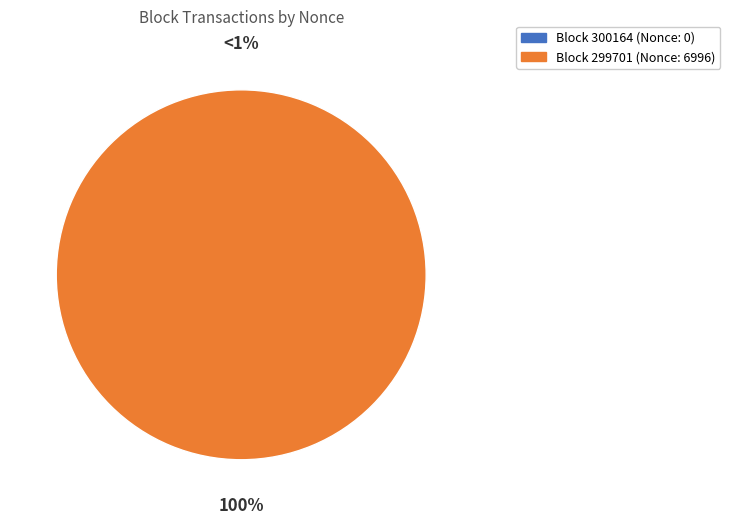

To the nearest percent, what portion does 299701 represent?

100%